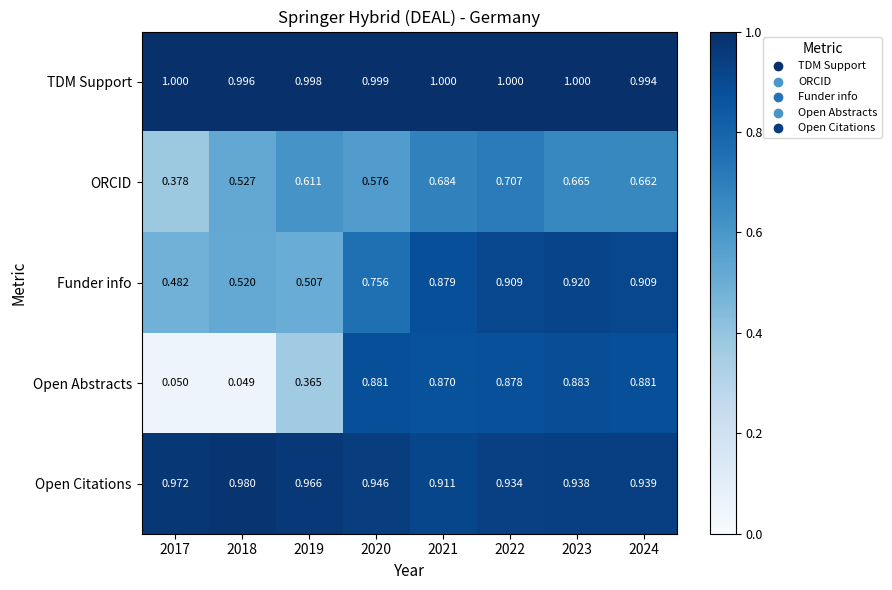

Which series has the widest spread of values?

Open Abstracts